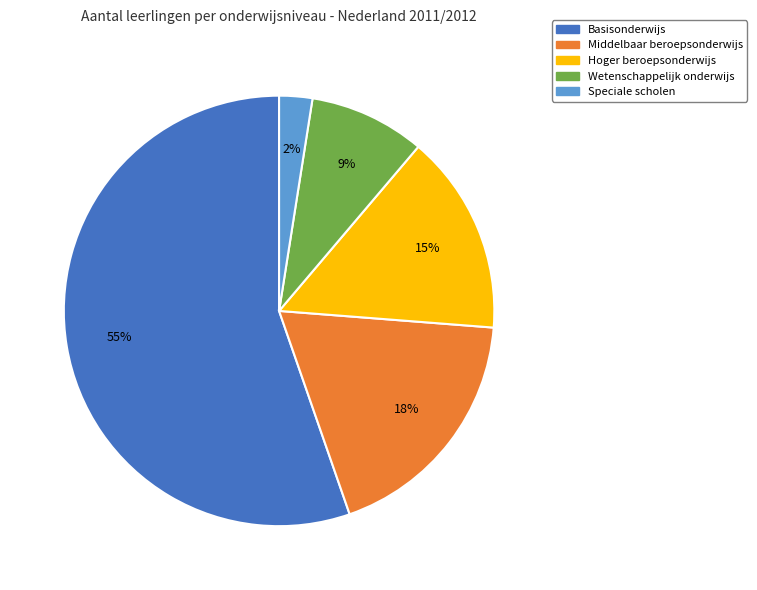

Rank the categories by value from lowest to highest.

Speciale scholen, Wetenschappelijk onderwijs, Hoger beroepsonderwijs, Middelbaar beroepsonderwijs, Basisonderwijs